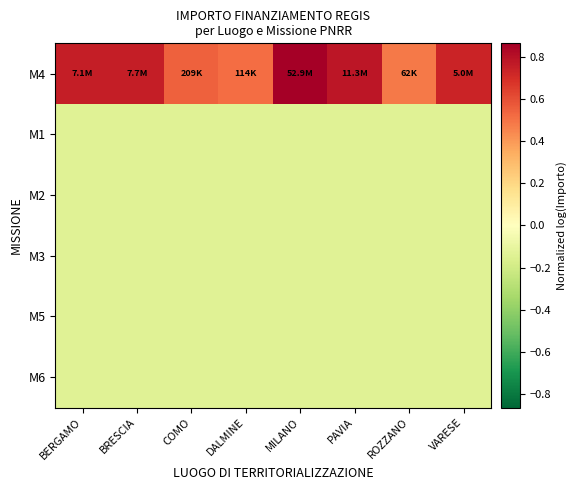

Between MILANO and BERGAMO, which is larger?

MILANO